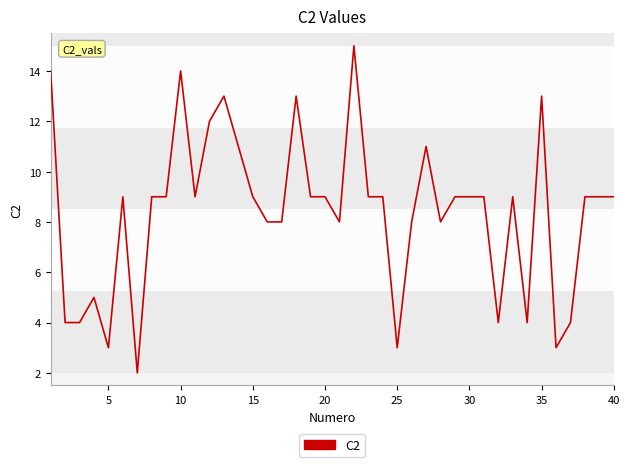

True or false: the data has more than 1 interior local peaks.

True